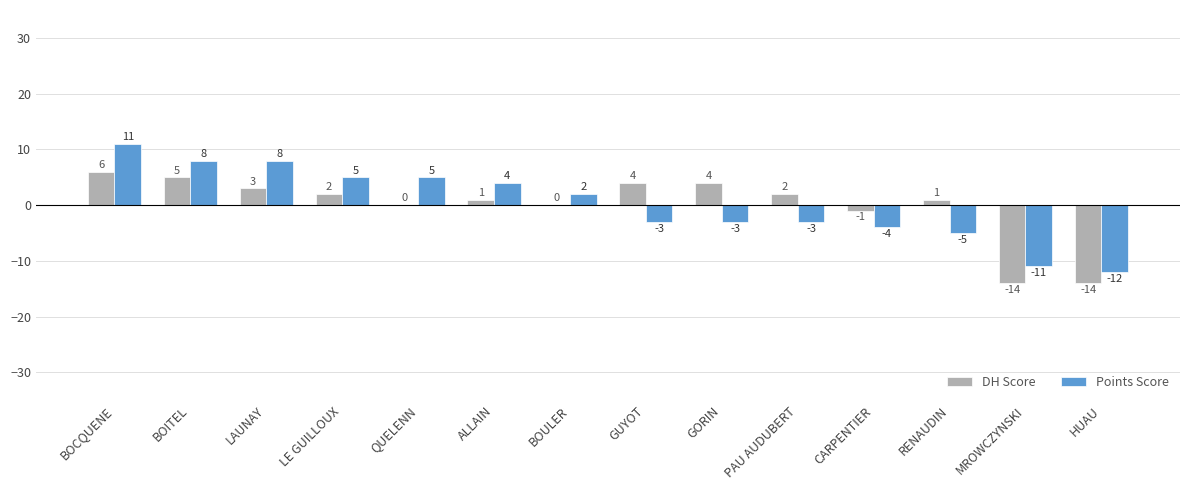

What is the sum of all Points Score values?

2